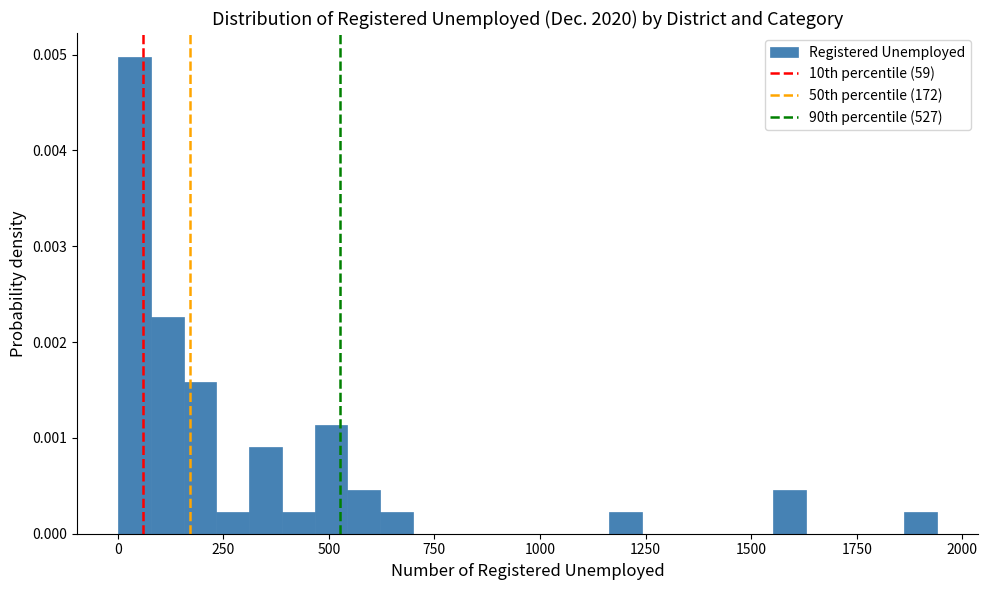

Read against the x-axis, roughly where is the centre of the tallest bar?

50